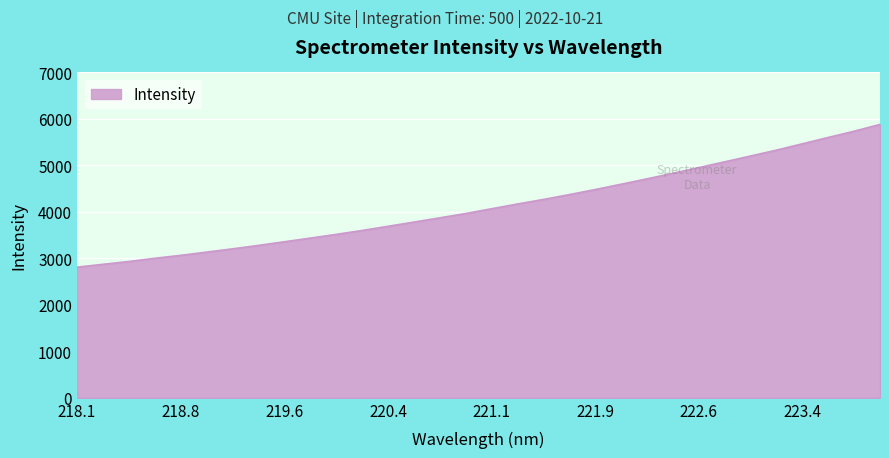

What is the smallest value displayed?

2810.5